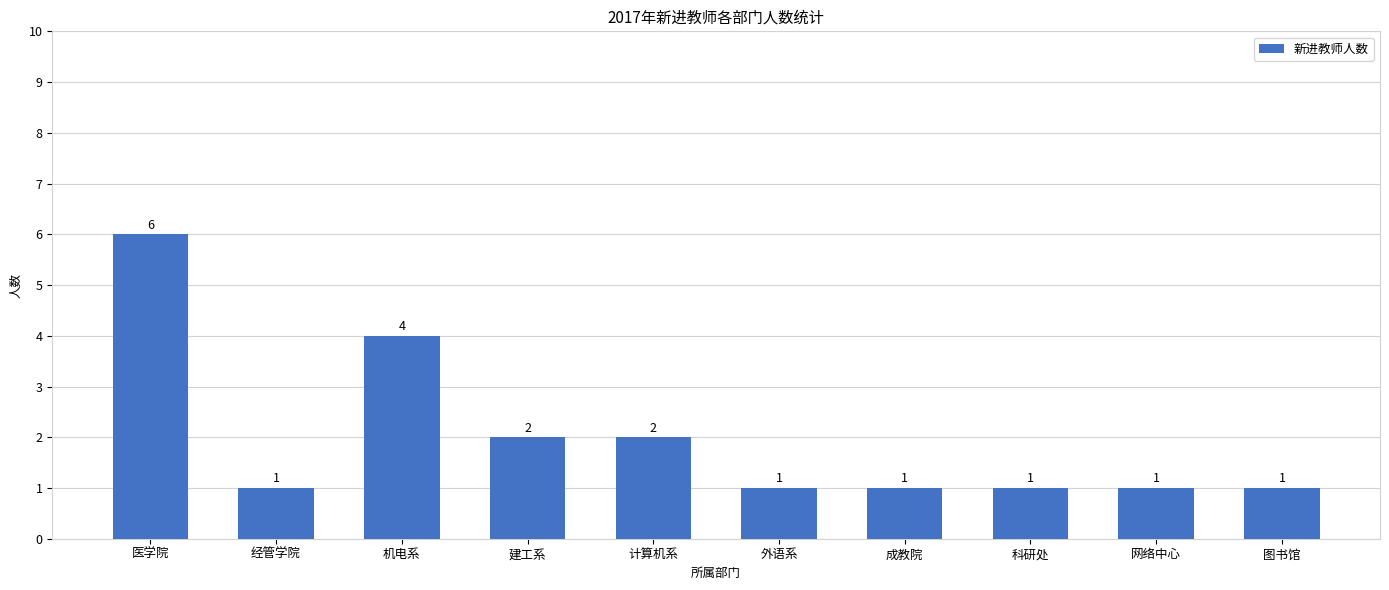

At which category does the chart reach its peak across all series?

医学院